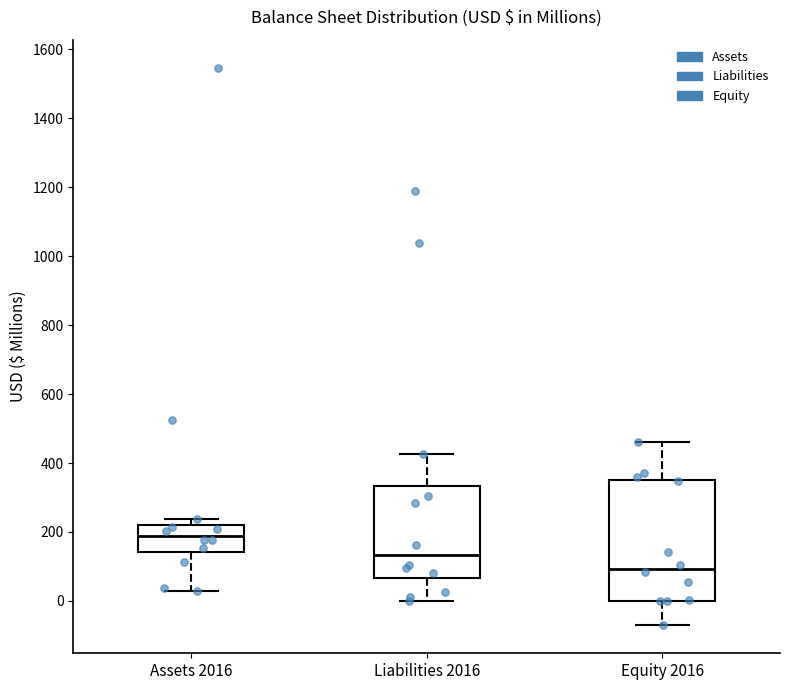

Which box's median line is the lowest?

Equity 2016